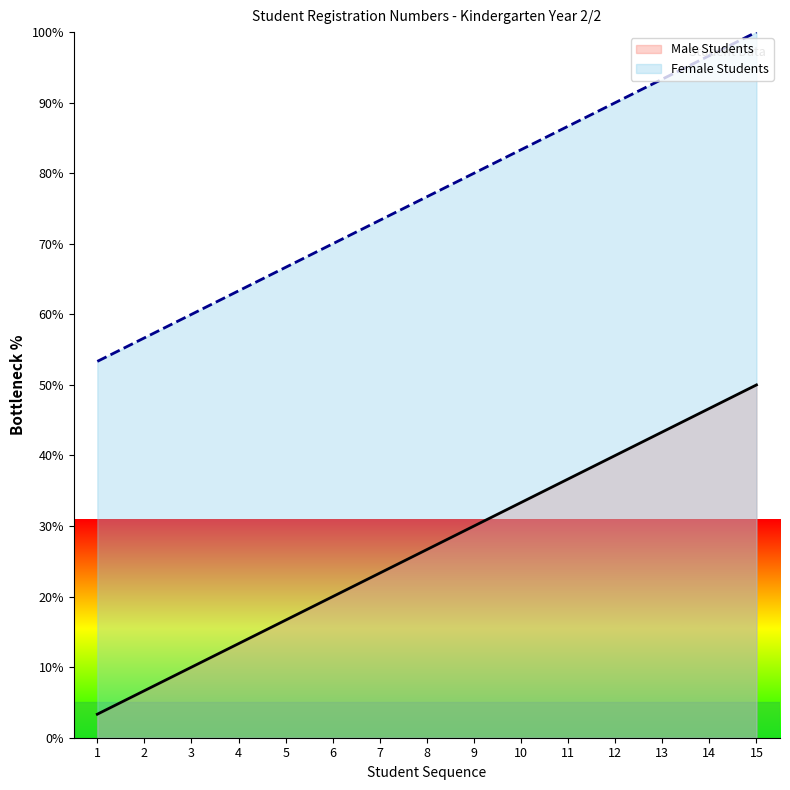

Rank the series by their average value, from highest to lowest.

Female Students, Male Students